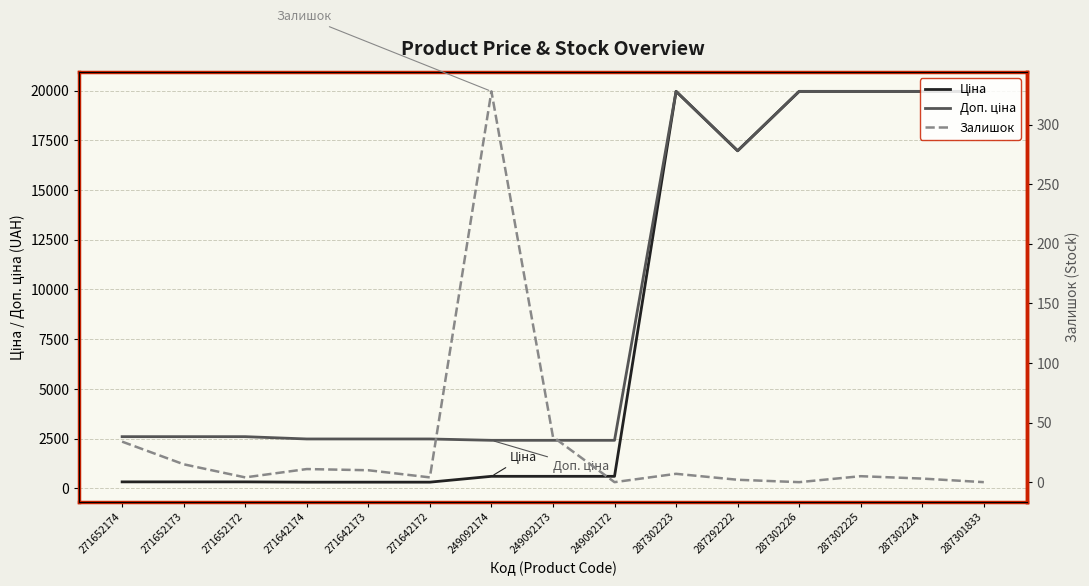

Which series has the largest total across all categories?

Доп. ціна